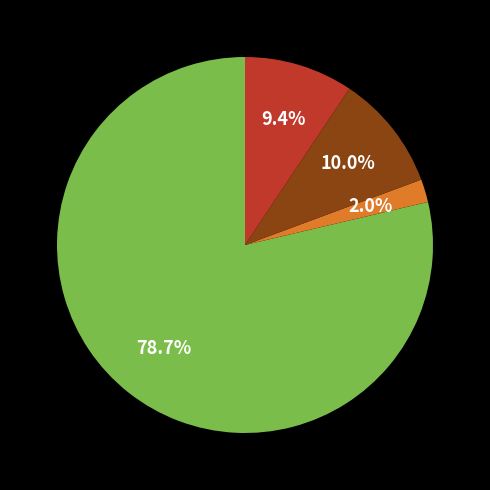

Does any single category account for the majority?

Yes